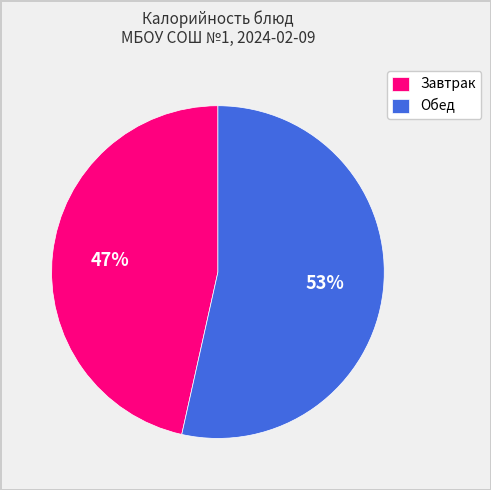

Approximately how many times larger is the value at Завтрак compared to Обед?

0.9